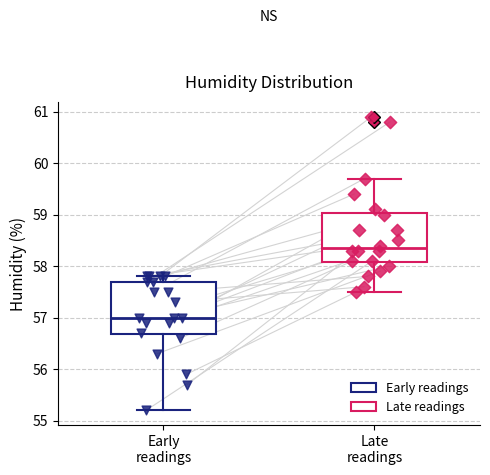

Which box's median line is the lowest?

Early readings